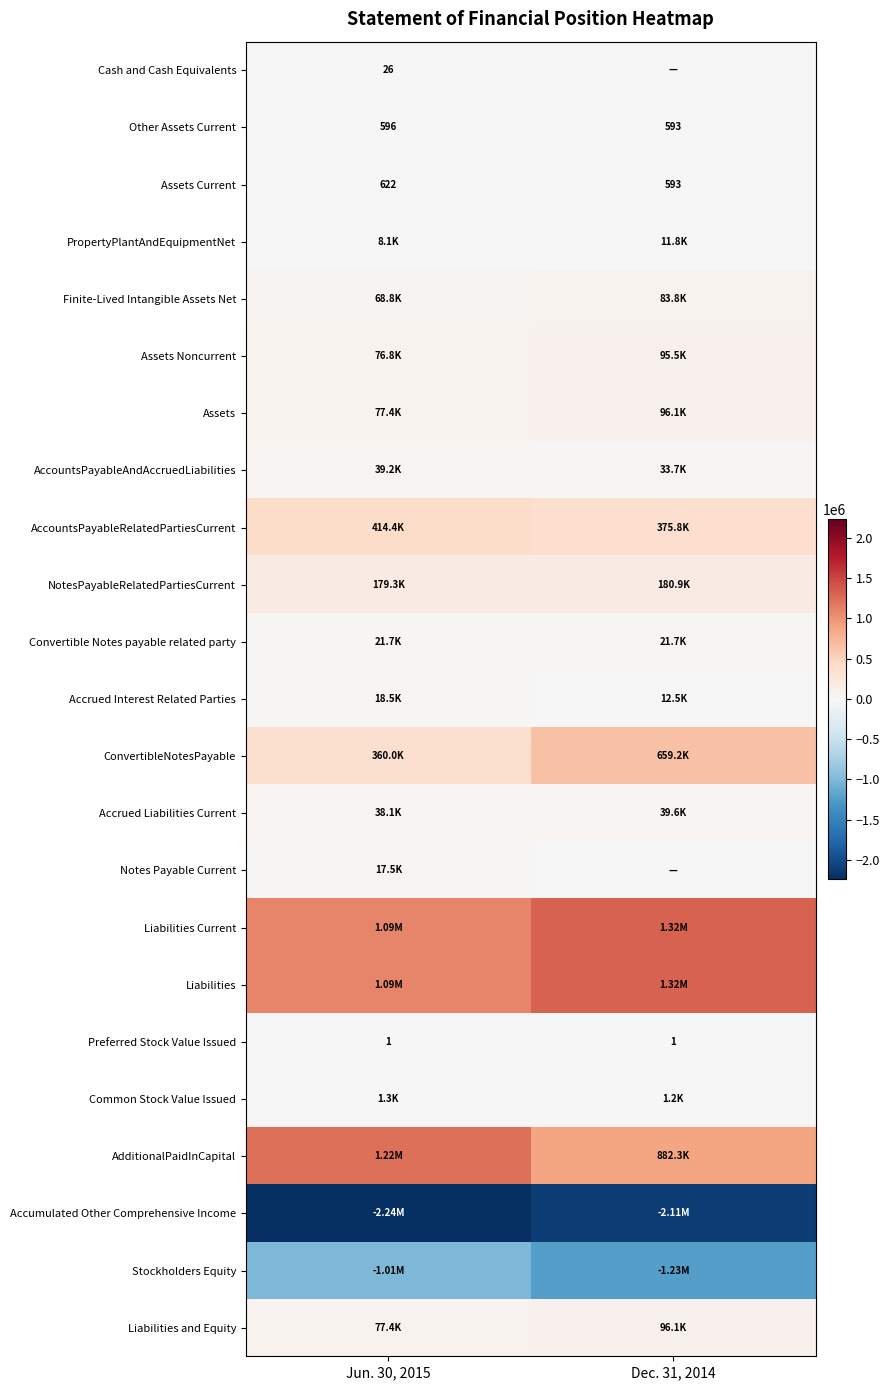

List the labels in order of Assets Current value, largest first.

Jun. 30, 2015, Dec. 31, 2014